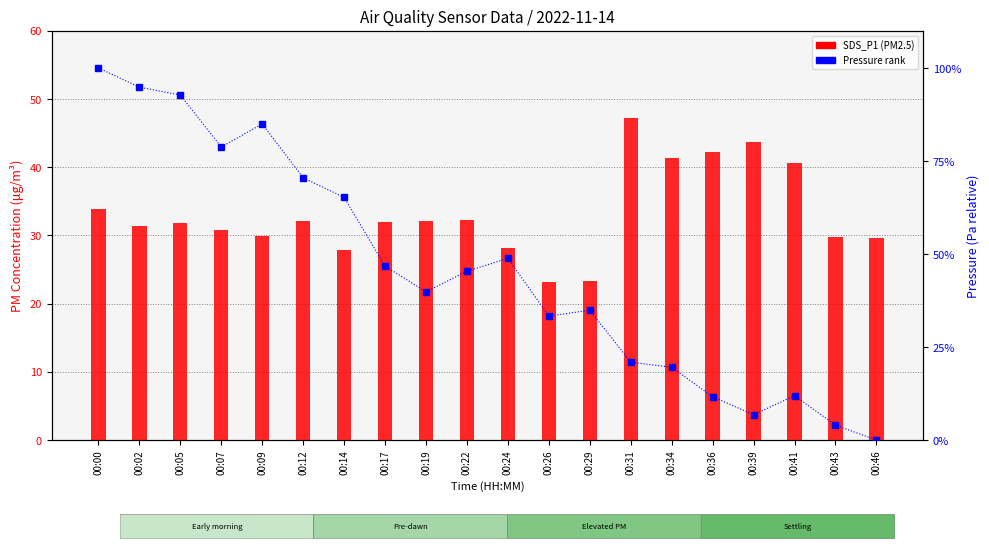

How many data points in Pressure (normalized) are less than 45?

10